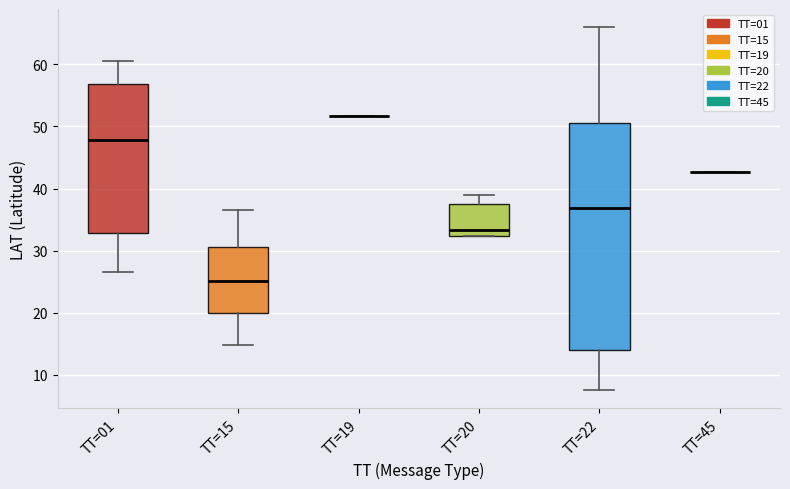

Which box is the tallest, from its lower edge to its upper edge?

TT=22